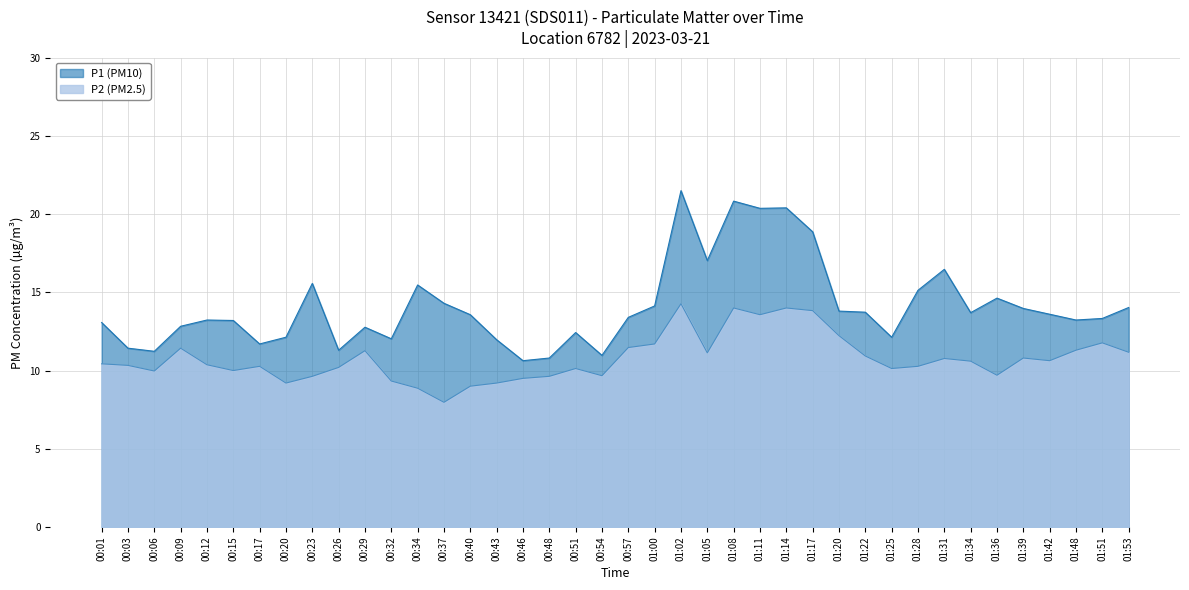

True or false: P1 and P2 cross at least once.

False